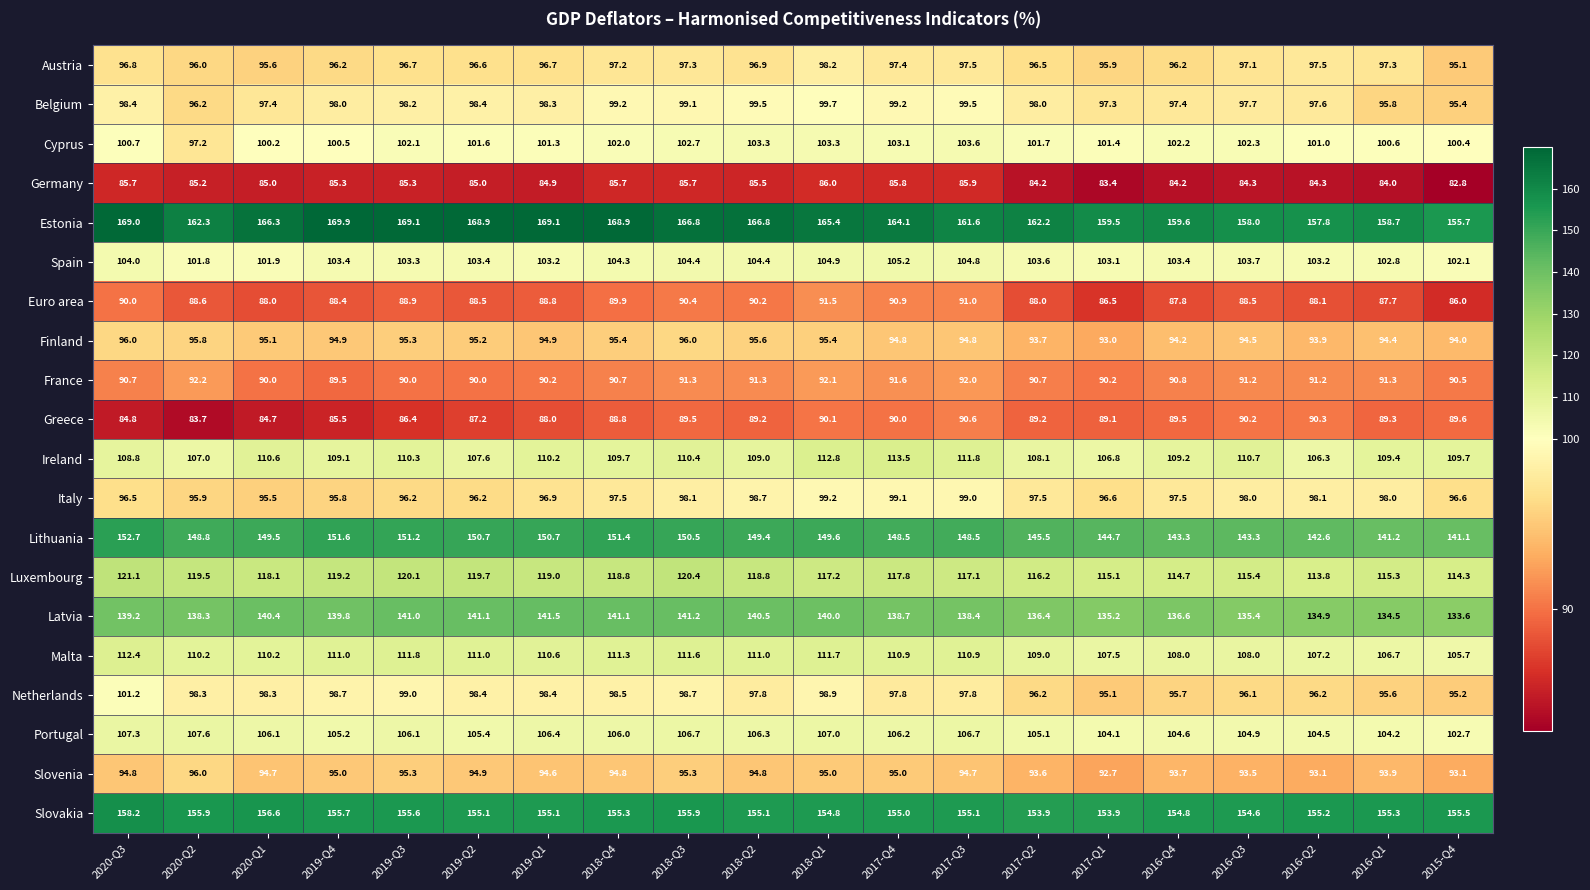

Is the value of Latvia at 2016-Q4 greater than the value of Ireland at 2020-Q3?

Yes